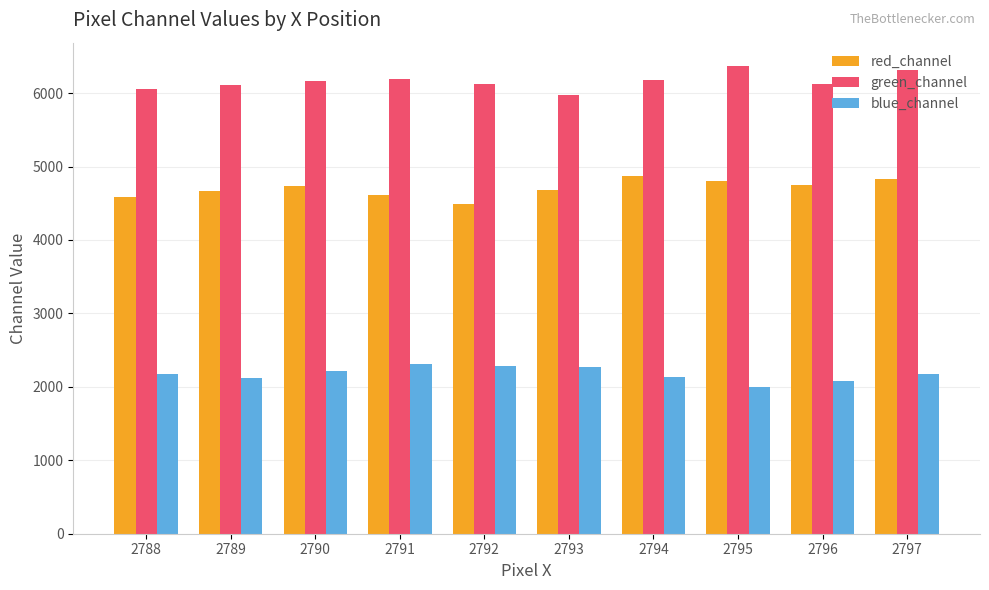

The red_channel series shows 4614 at 2791. True or false?

True